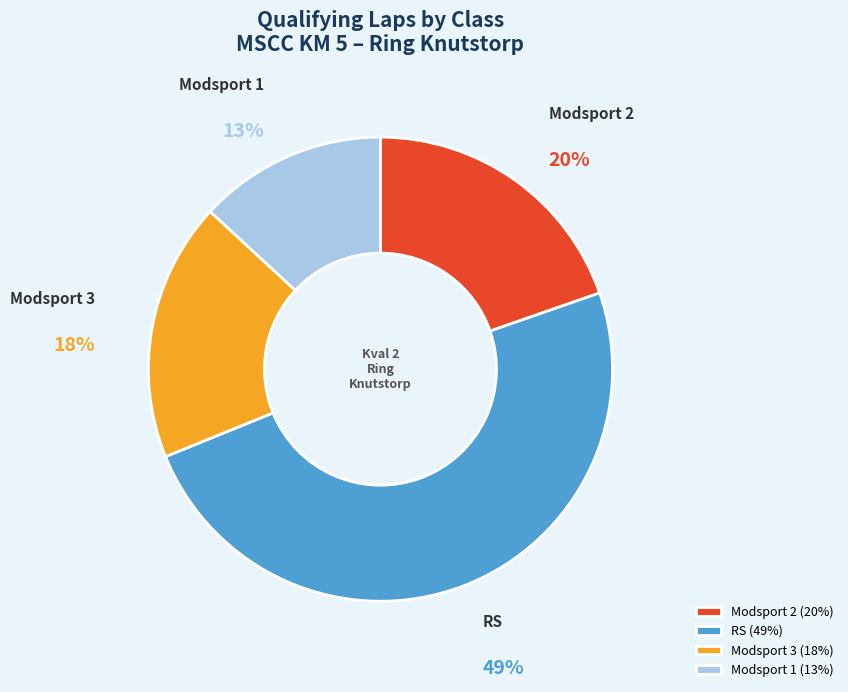

Is the sum of RS (49%) and Modsport 2 (20%) greater than half?

Yes